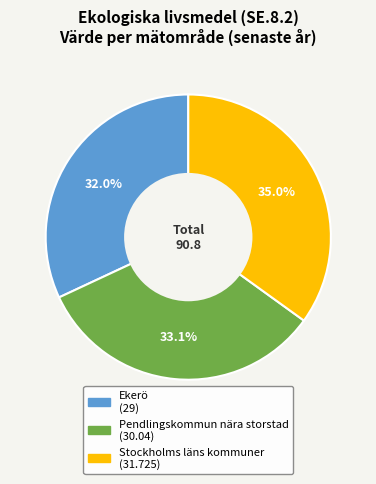

To the nearest percent, what is the combined percentage of Ekerö and Pendlingskommun nära storstad?

65%